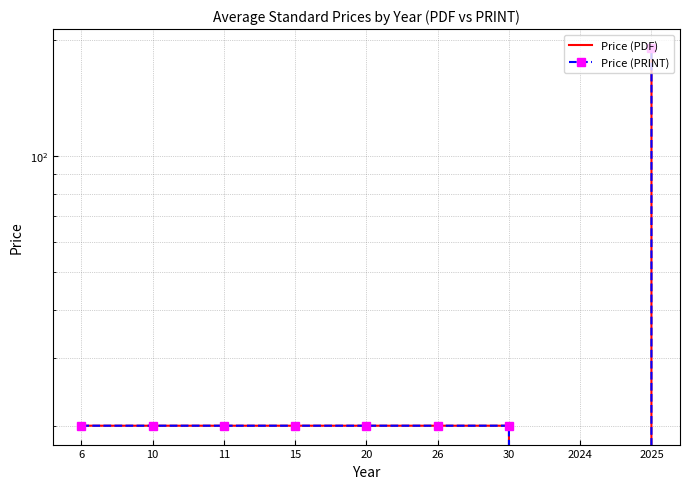

Reading left to right, what are all the values shown in this chart?

Price (PDF): 20.0	20.0	20.0	20.0	20.0	20.0	20.0	0.0	191.3
Price (PRINT): 20.0	20.0	20.0	20.0	20.0	20.0	20.0	0.0	191.3